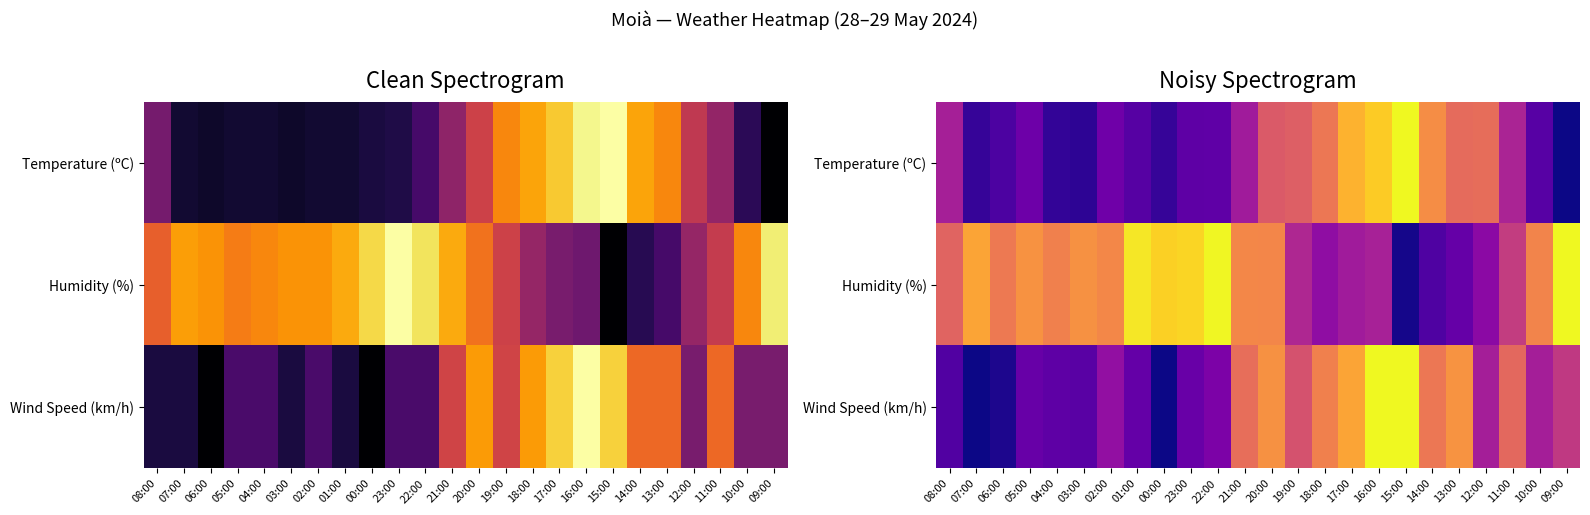

Where is Wind Speed (km/h) nearest to the value 0?

07:00